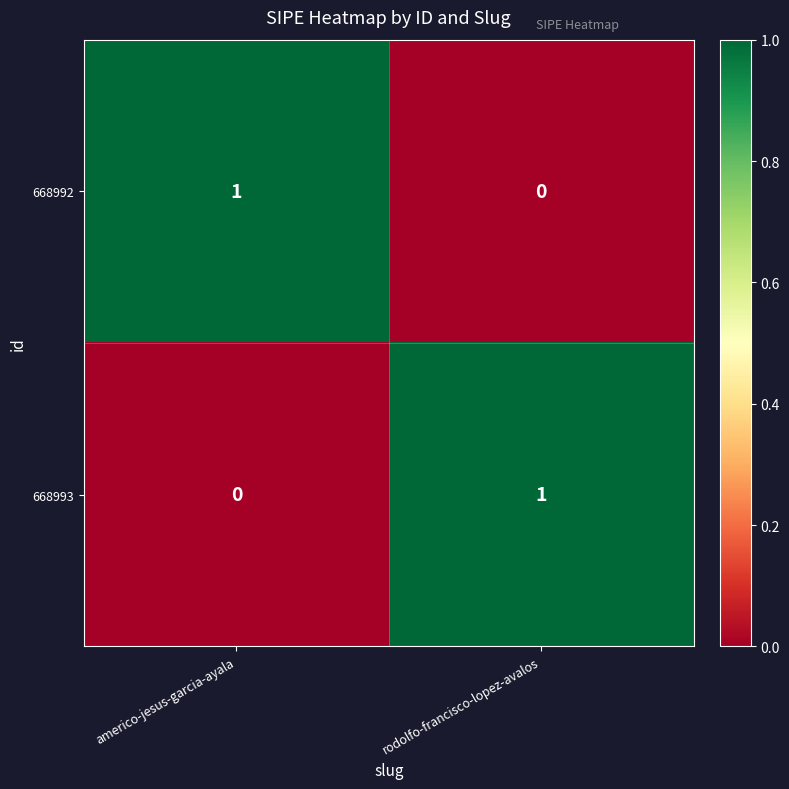

At how many categories does at least one series exceed 0?

2